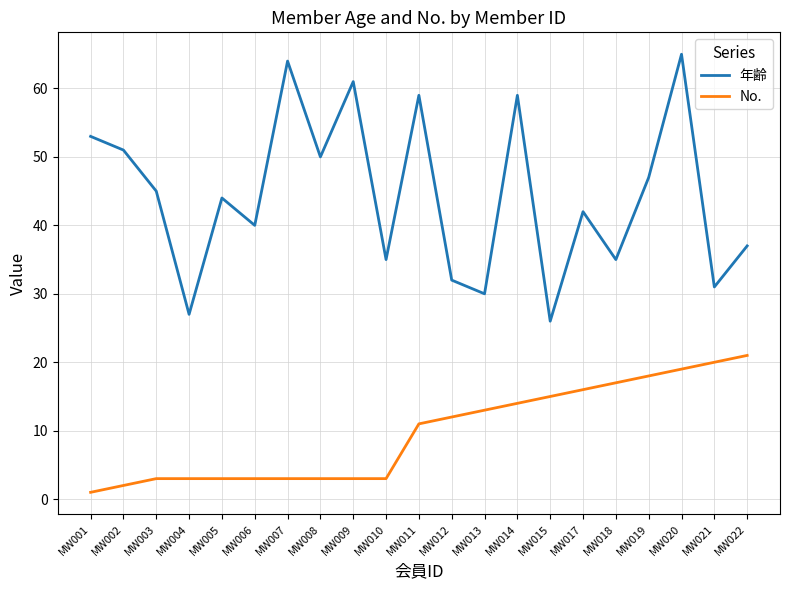

What are all the series names shown in the legend?

年齢, No.